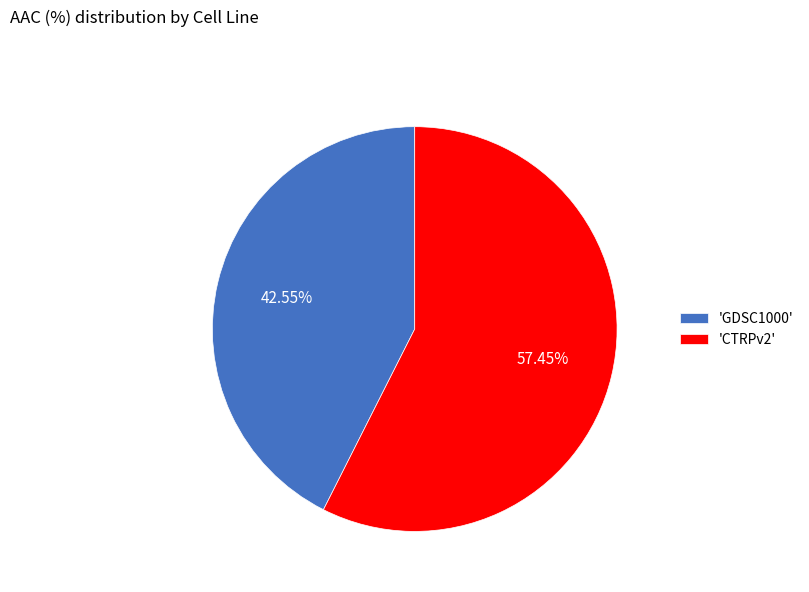

Is the sum of 'GDSC1000' and 'CTRPv2' greater than half?

Yes